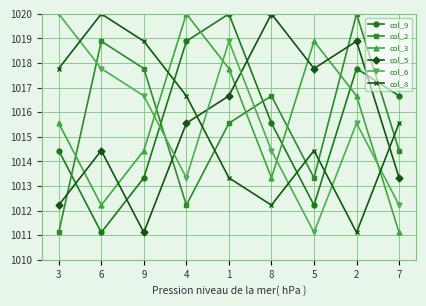

Does the chart have visible grid lines?

Yes